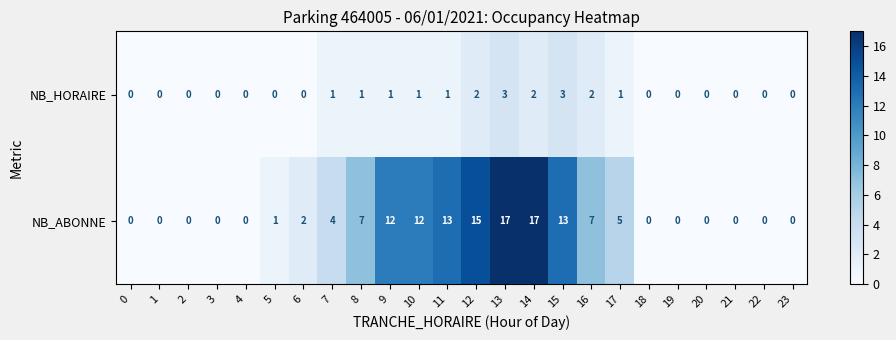

Is it true that NB_HORAIRE equals 1 at 12?

False